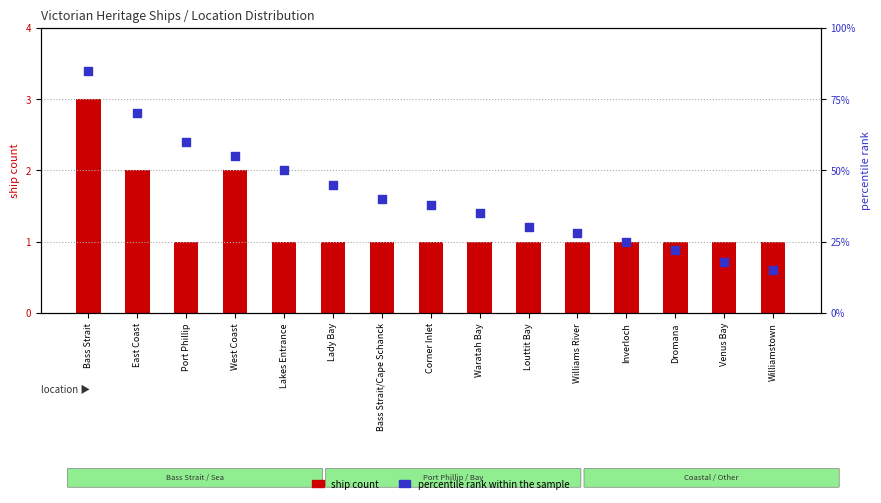

At which category is the sum across all series the highest?

Bass Strait